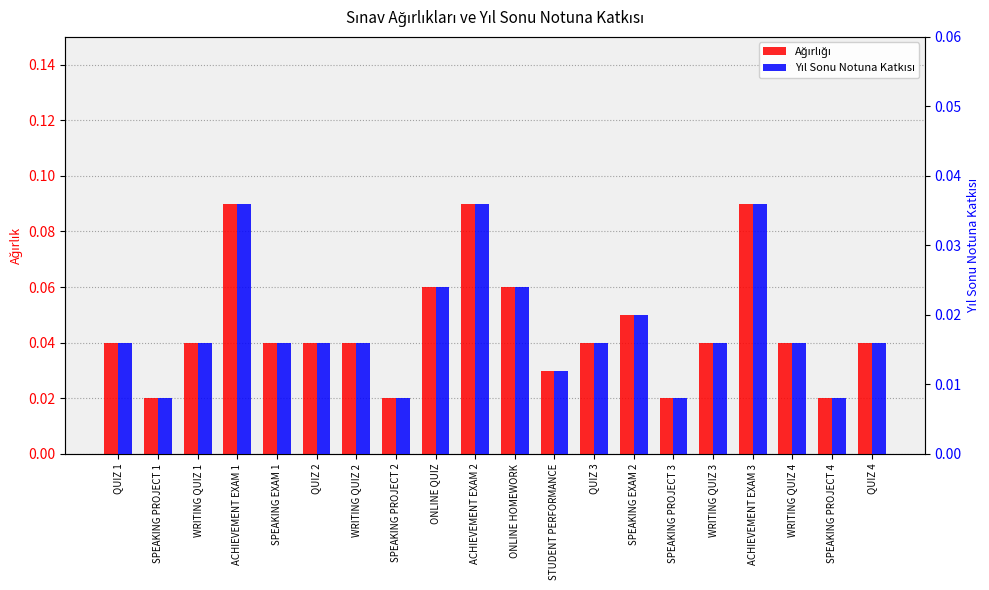

Rank the categories by Ağırlığı value from lowest to highest.

SPEAKING PROJECT 1, SPEAKING PROJECT 2, SPEAKING PROJECT 3, SPEAKING PROJECT 4, STUDENT PERFORMANCE, QUIZ 1, WRITING QUIZ 1, SPEAKING EXAM 1, QUIZ 2, WRITING QUIZ 2, QUIZ 3, WRITING QUIZ 3, WRITING QUIZ 4, QUIZ 4, SPEAKING EXAM 2, ONLINE QUIZ, ONLINE HOMEWORK, ACHIEVEMENT EXAM 1, ACHIEVEMENT EXAM 2, ACHIEVEMENT EXAM 3